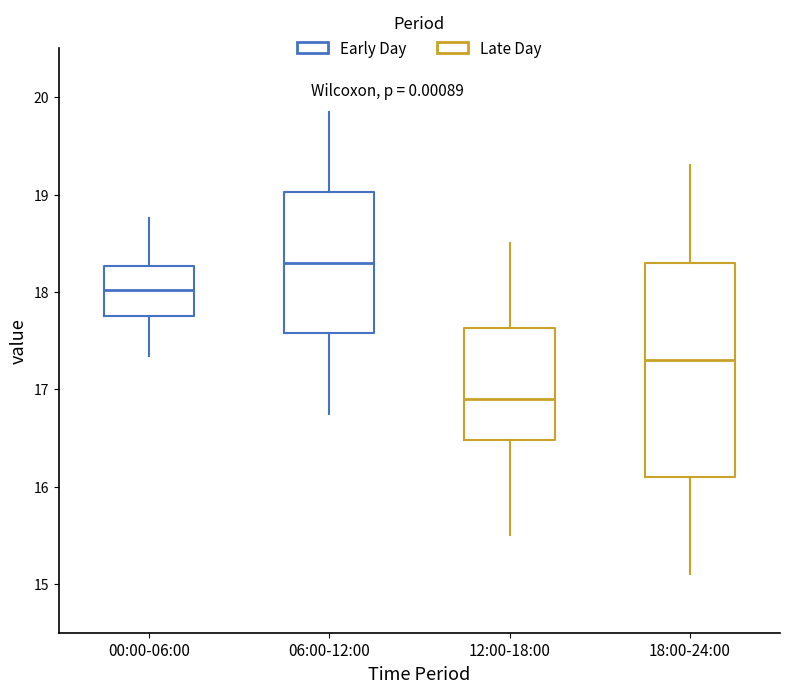

Where is the upper edge of the box for 06:00-12:00 on the y-axis? The values are not printed on the chart, so give them approximately, as read against the axis.

19.0